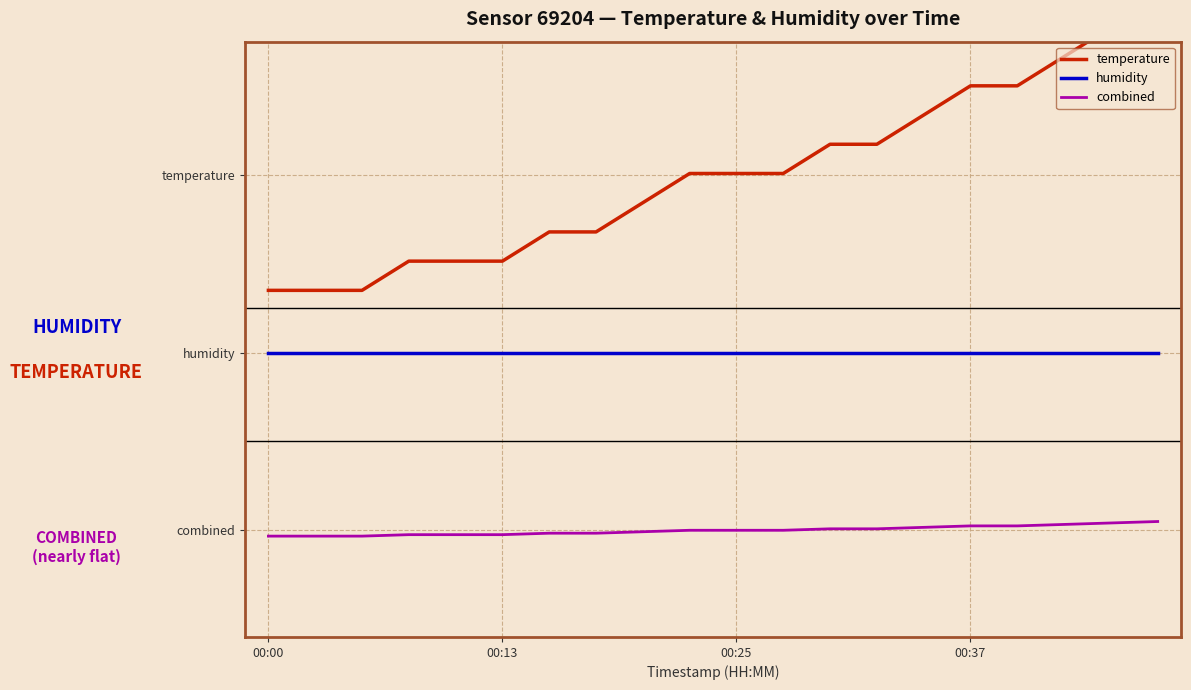

What is the maximum value shown in the chart?

4.0